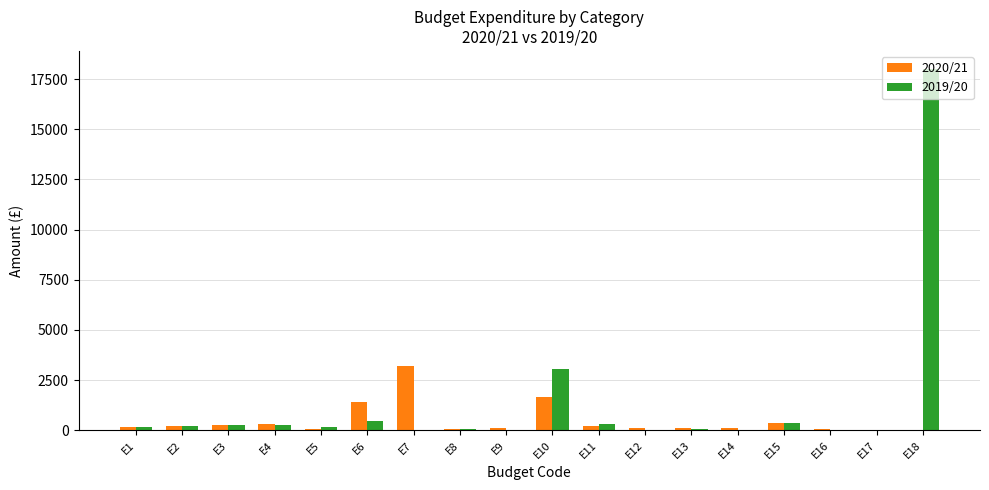

Which category has the highest value across all series?

E18